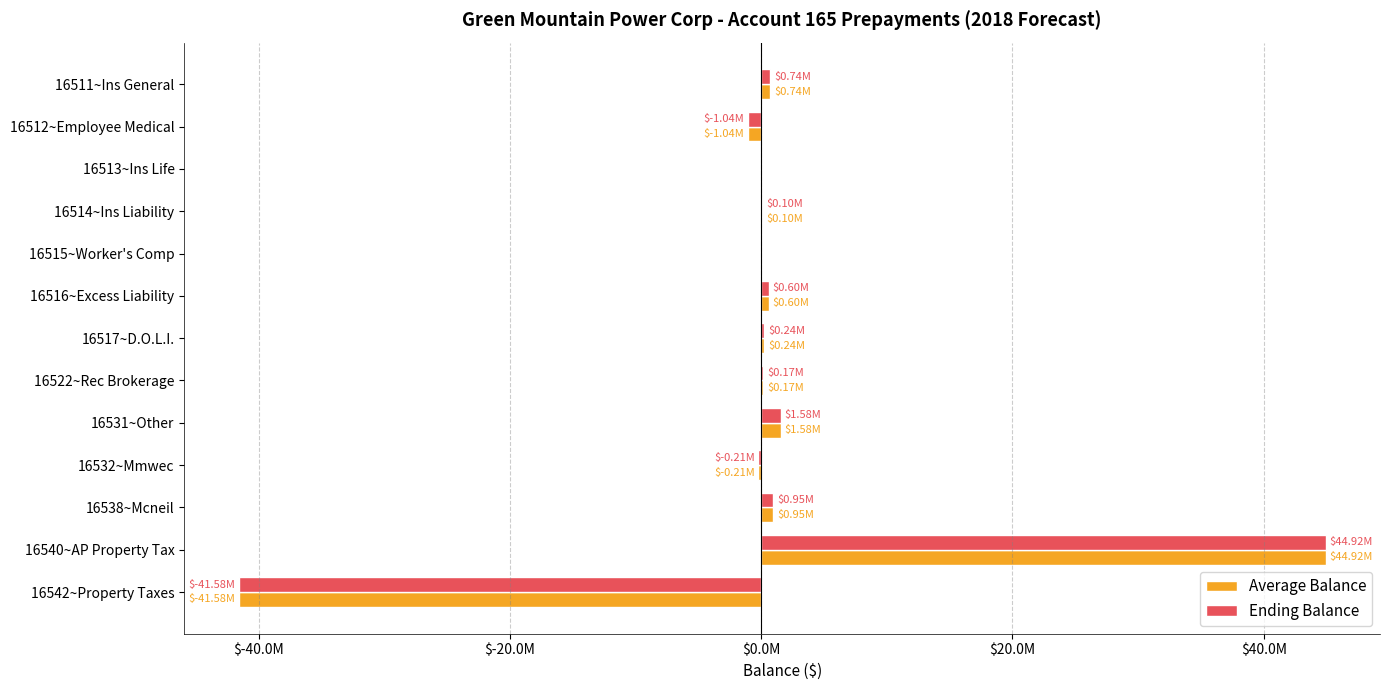

What is the difference between the maximum and minimum values in the Ending Balance series?

86499814.7